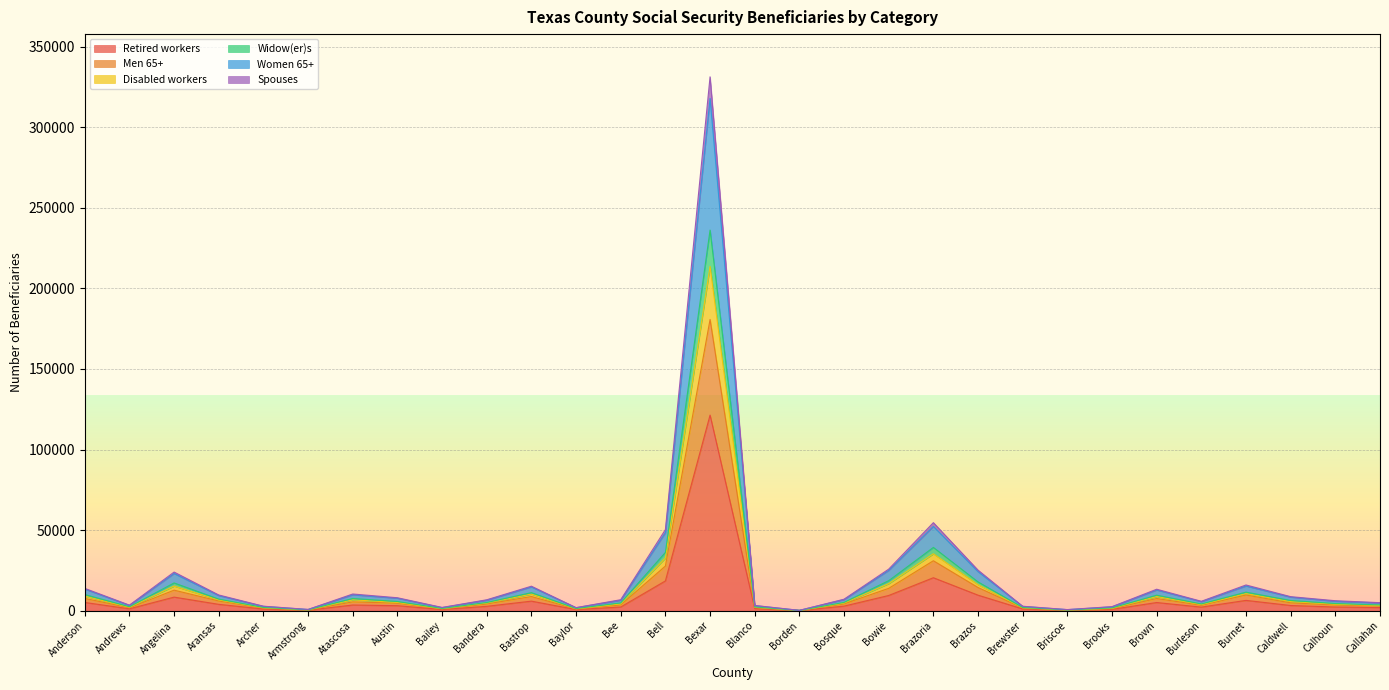

At which category is the sum across all series the highest?

Bexar